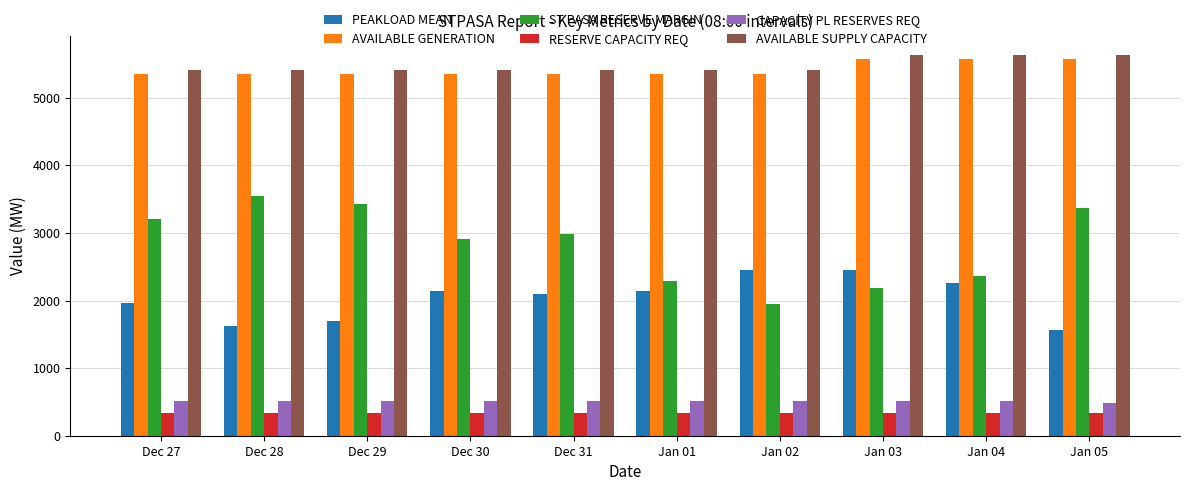

At Dec 27, list the series in order from smallest to largest.

RESERVE CAPACITY REQ, CAPACITY PL RESERVES REQ, PEAKLOAD MEAN, ST PASA RESERVE MARGIN, AVAILABLE GENERATION, AVAILABLE SUPPLY CAPACITY